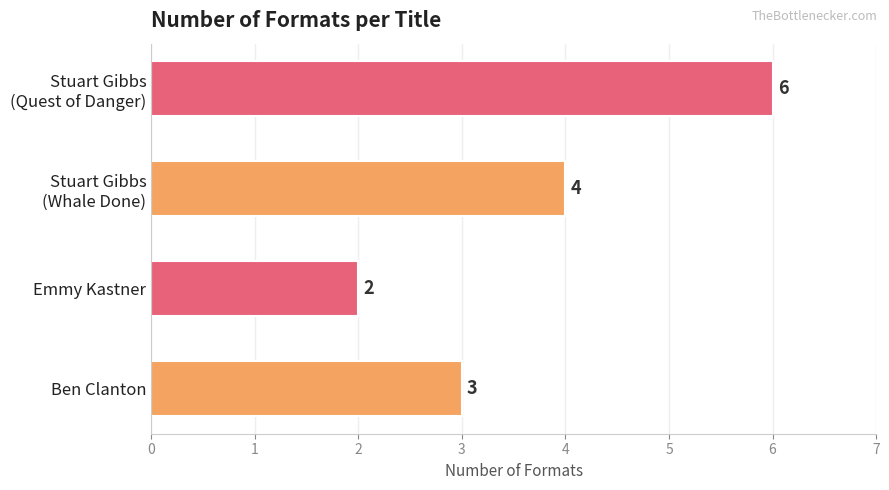

List the labels in order of value, smallest first.

Emmy Kastner, Ben Clanton, Stuart Gibbs
(Whale Done), Stuart Gibbs
(Quest of Danger)